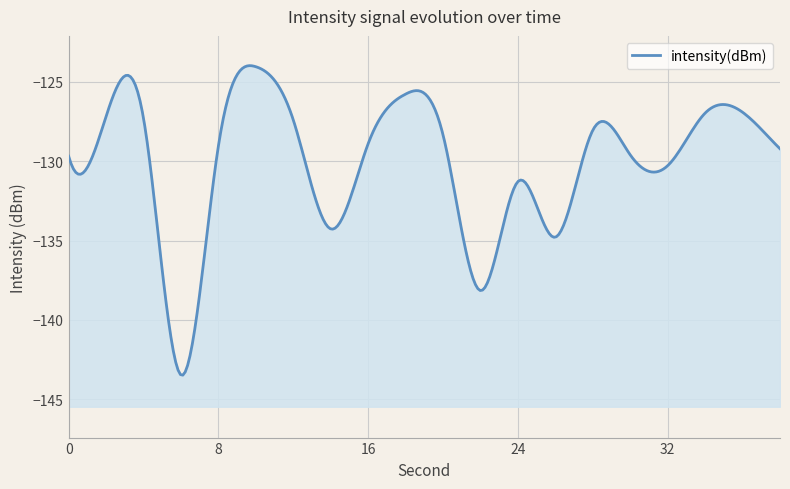

At which category does the data reach its first local peak?

2